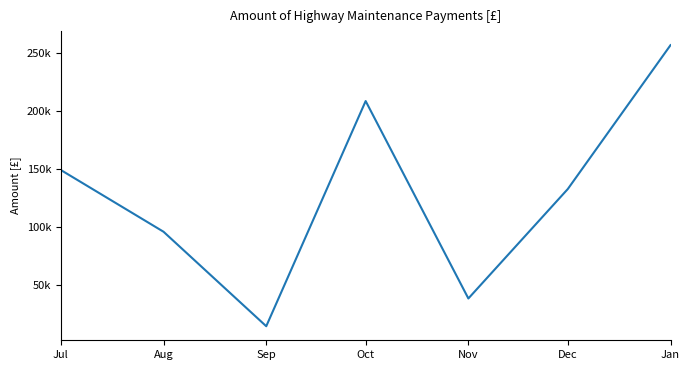

How many interior local valleys (lower than both neighbors) does the data have?

2